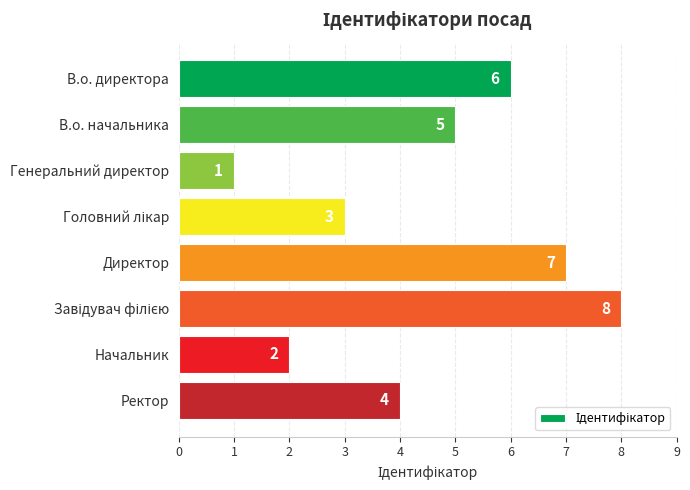

How many data points are less than 5?

4